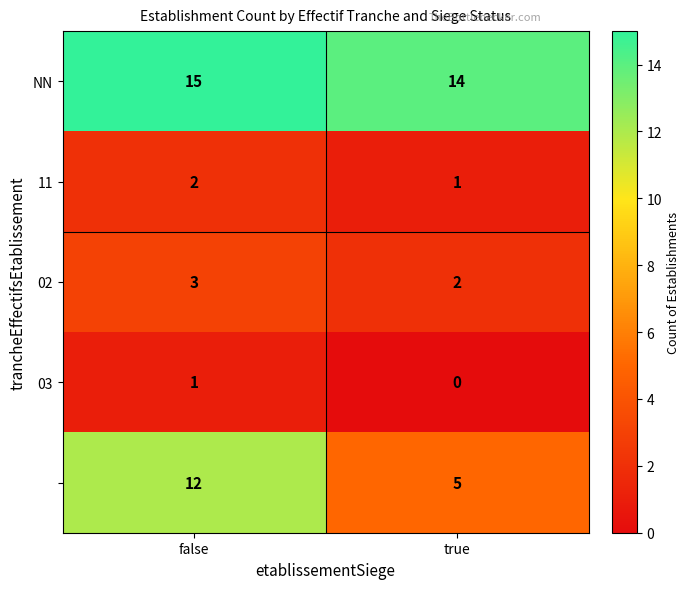

What is the greatest value displayed?

15